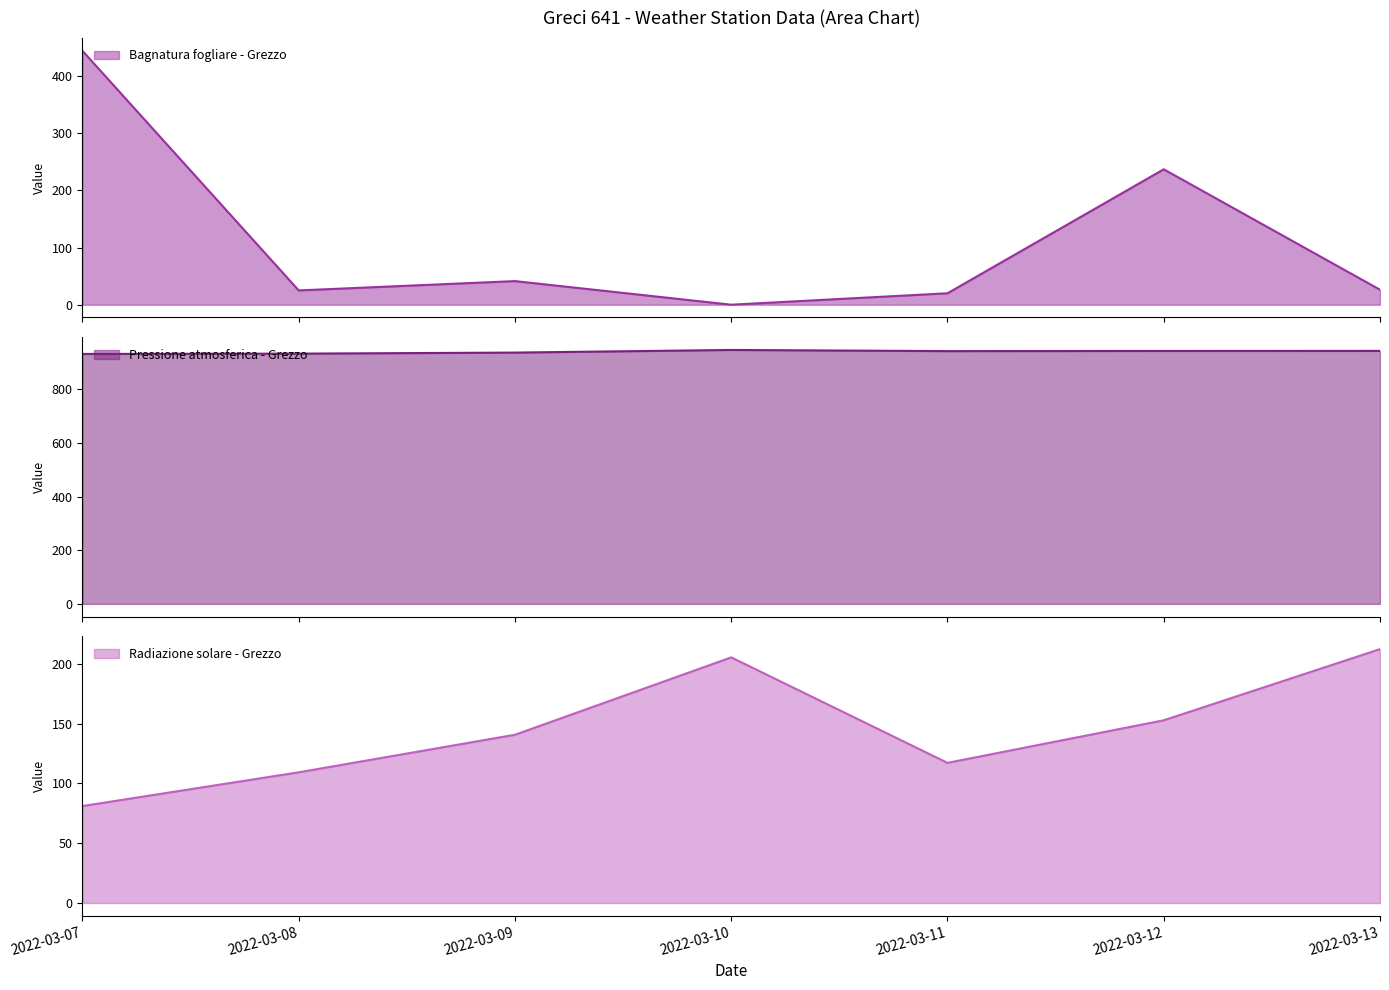

Is it true that Pressione atmosferica - Grezzo equals 947.3 at 2022-03-10?

True